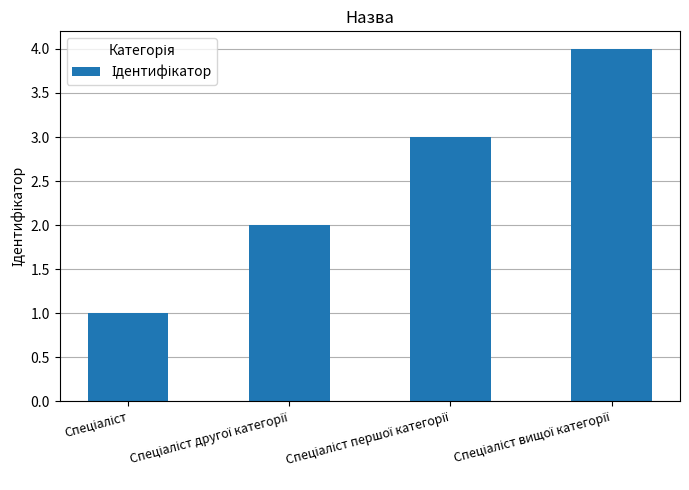

How many bars are there in total?

4